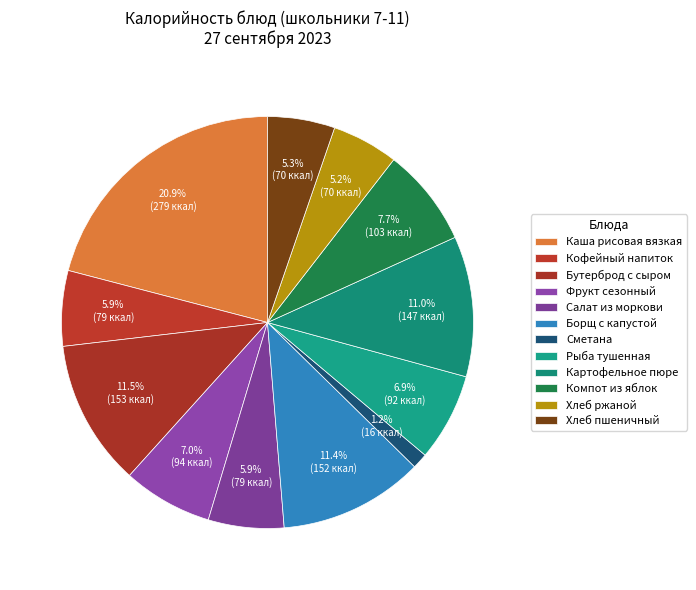

The Хлеб ржаной slice represents 5% of the pie. True or false?

True